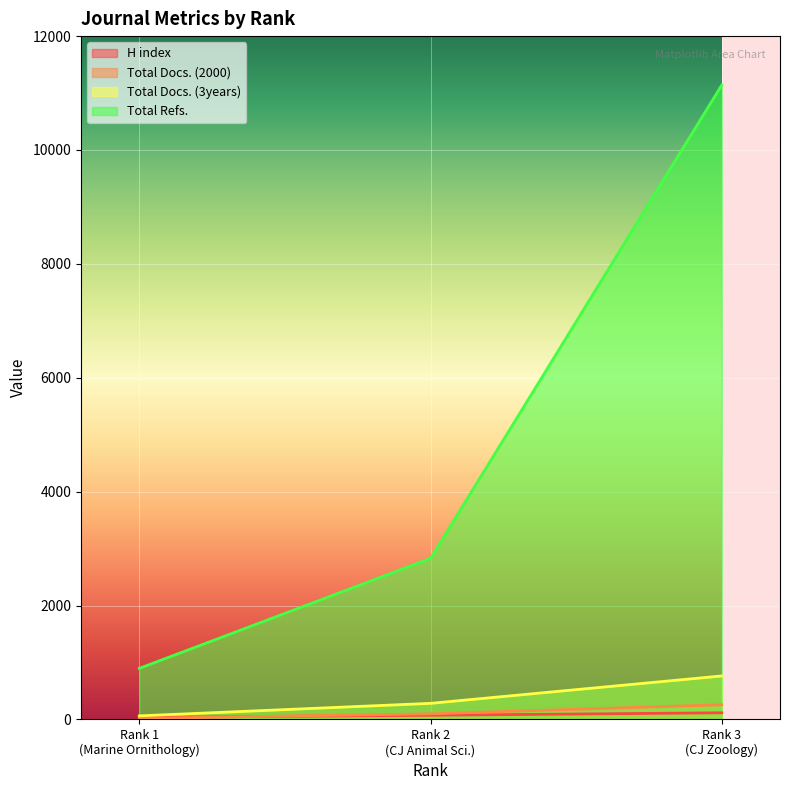

Which series has the largest total across all categories?

Total Refs.